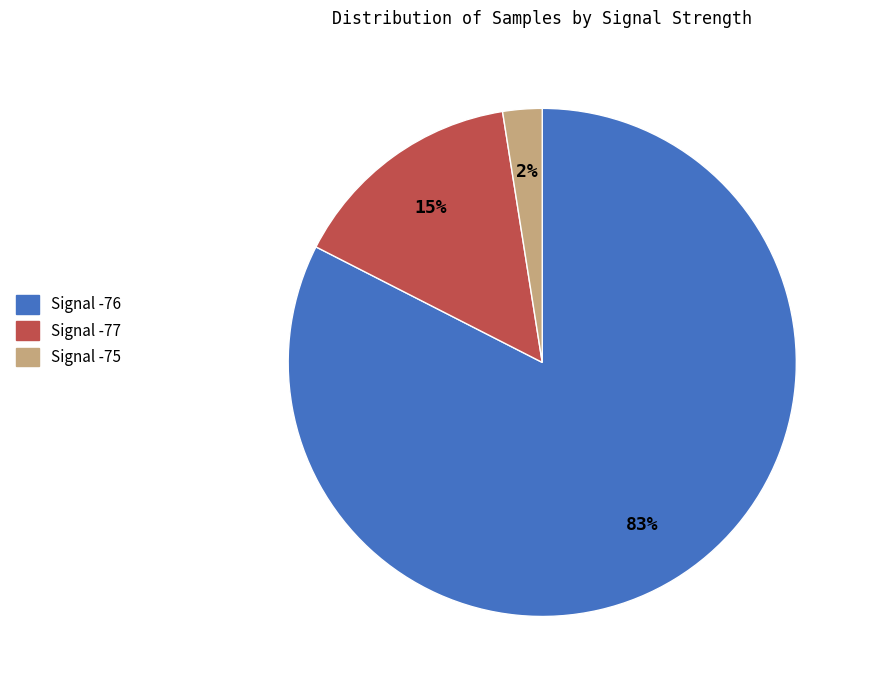

Which slice is the smallest?

Signal -75